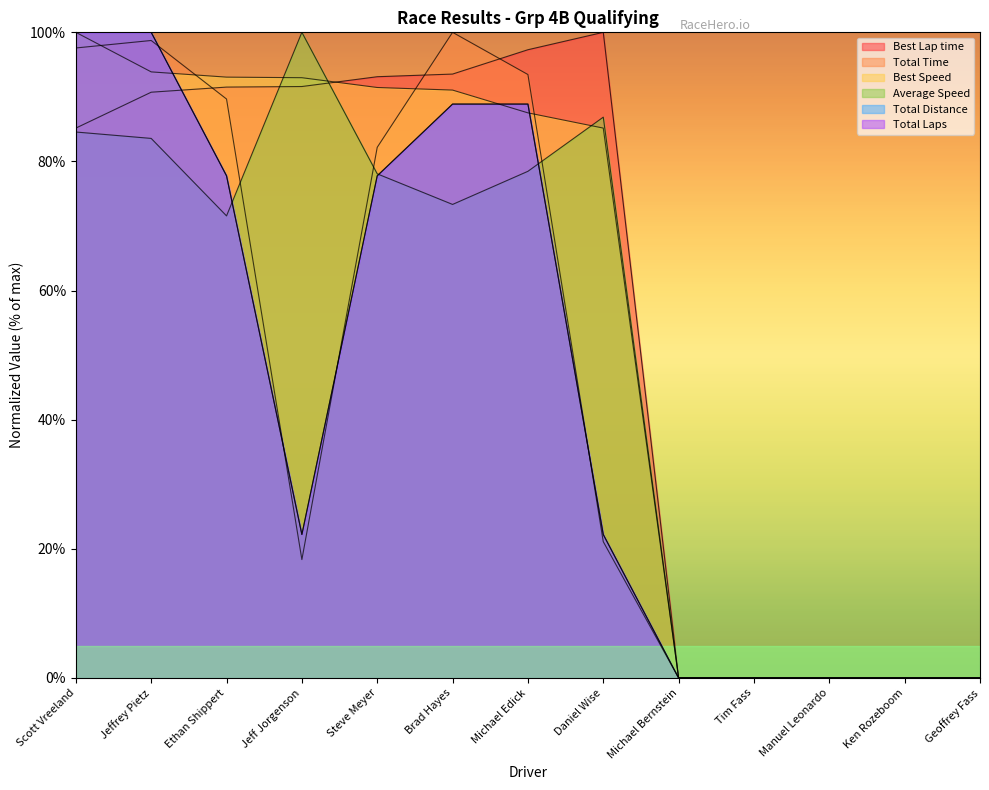

At Ken Rozeboom, list the series in order from largest to smallest.

Best Lap time, Total Time, Best Speed, Average Speed, Total Distance, Total Laps